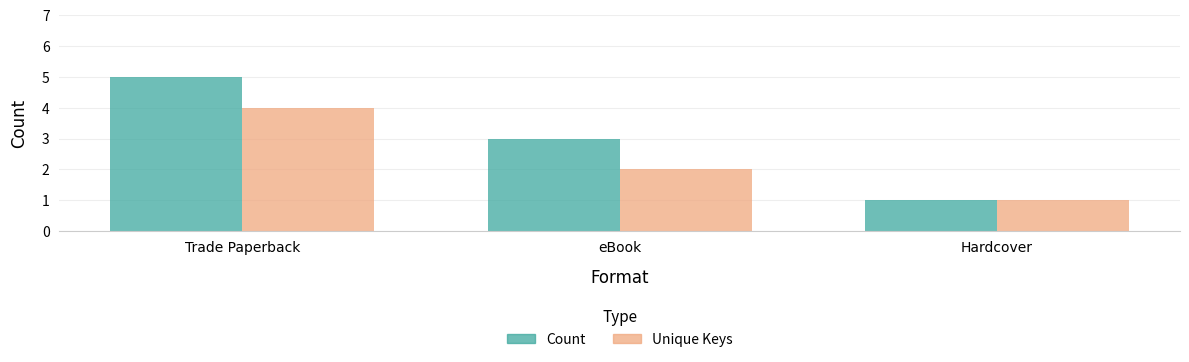

What is the spread (max minus min) of values at eBook?

1